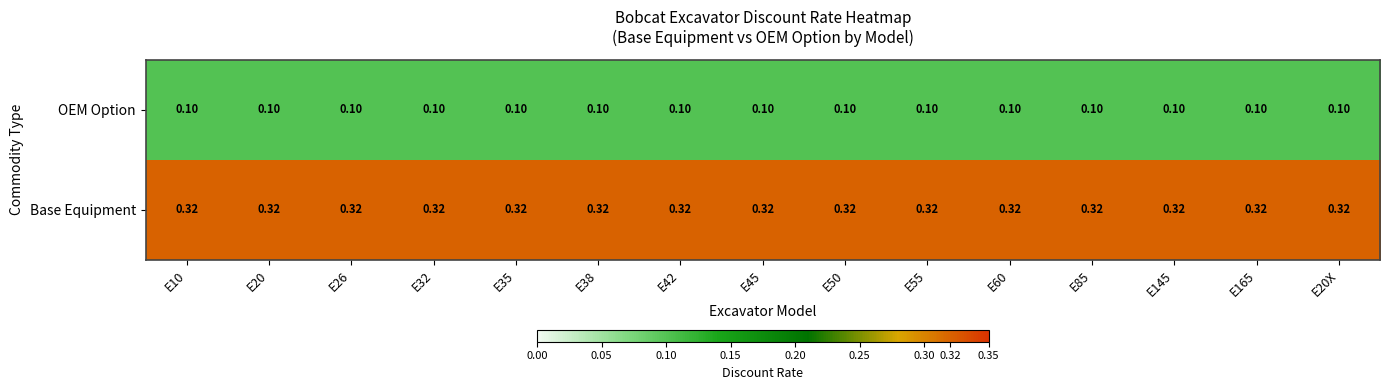

Which series has the largest total across all categories?

Base Equipment